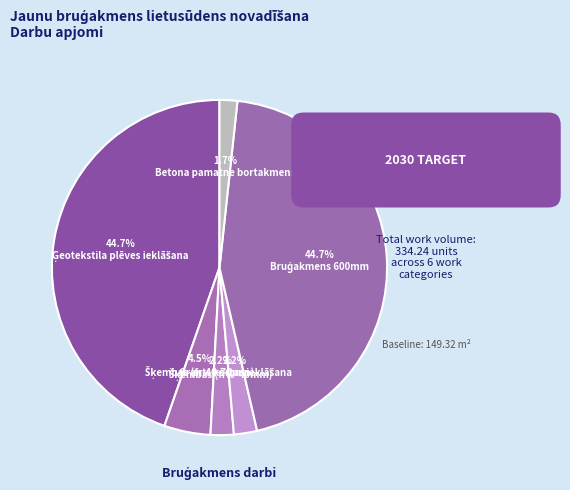

The Šķembas (fr.40-70mm) slice represents 4% of the pie. True or false?

True